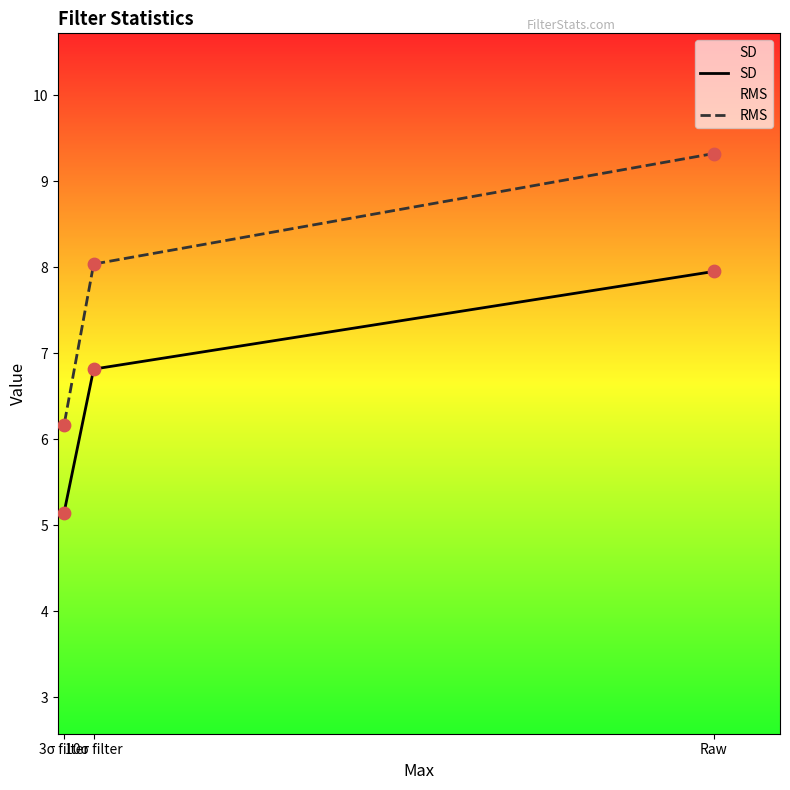

What are all the series names shown in the legend?

SD, RMS